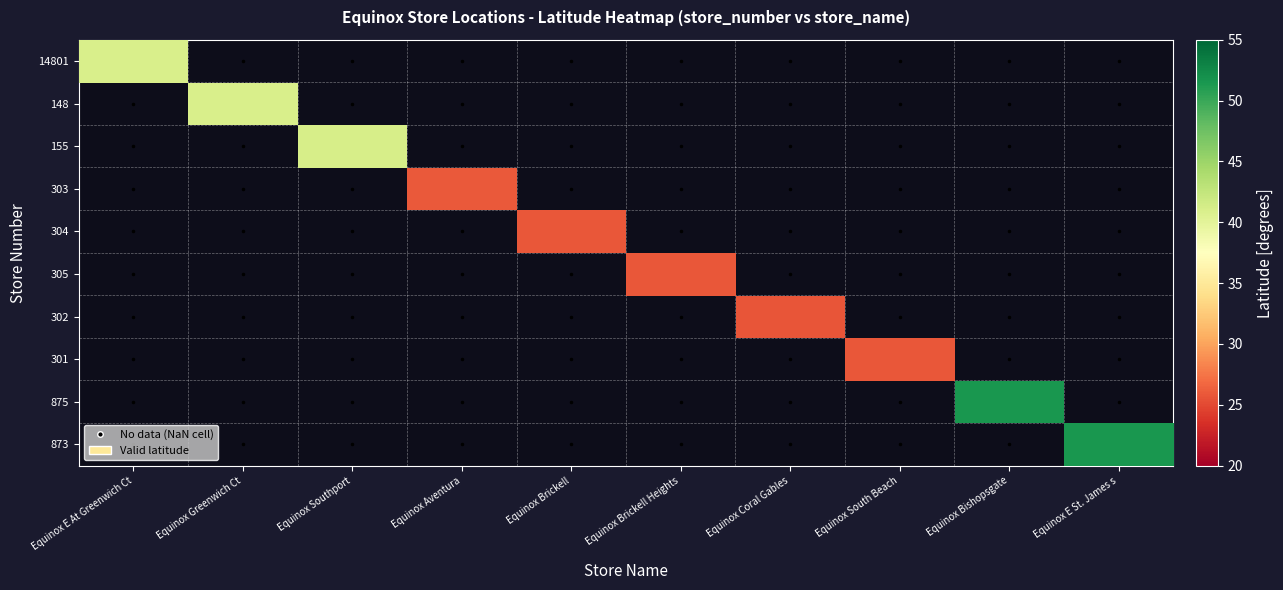

Between Equinox Southport and Equinox Bishopsgate, which is larger?

Equinox Bishopsgate